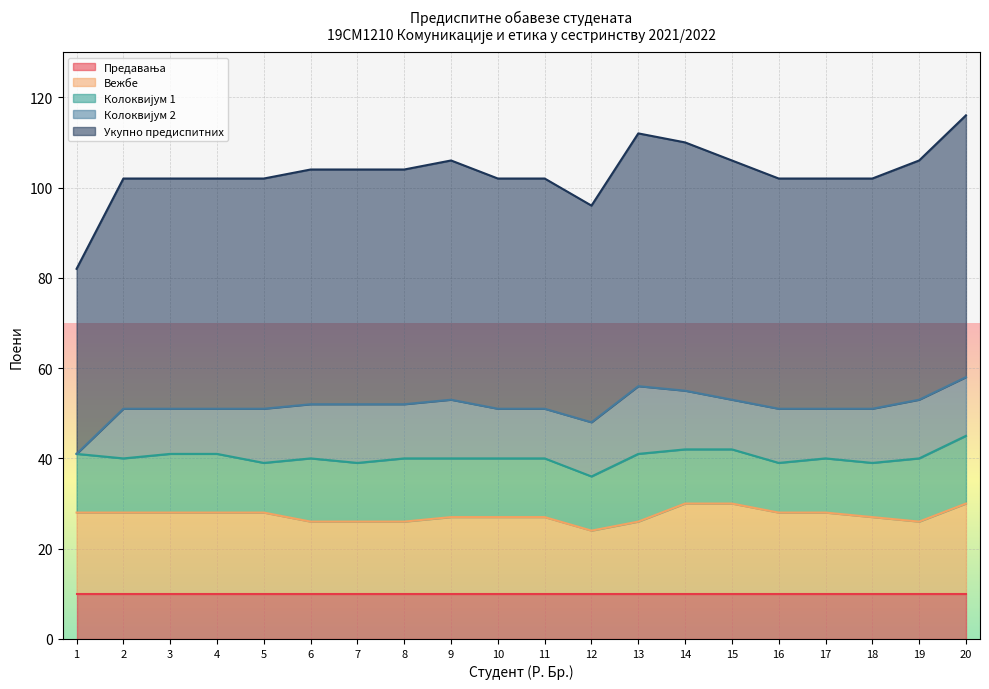

List the series in order of their peak value, highest first.

Укупно предиспитних, Вежбе, Колоквијум 1, Колоквијум 2, Предавања